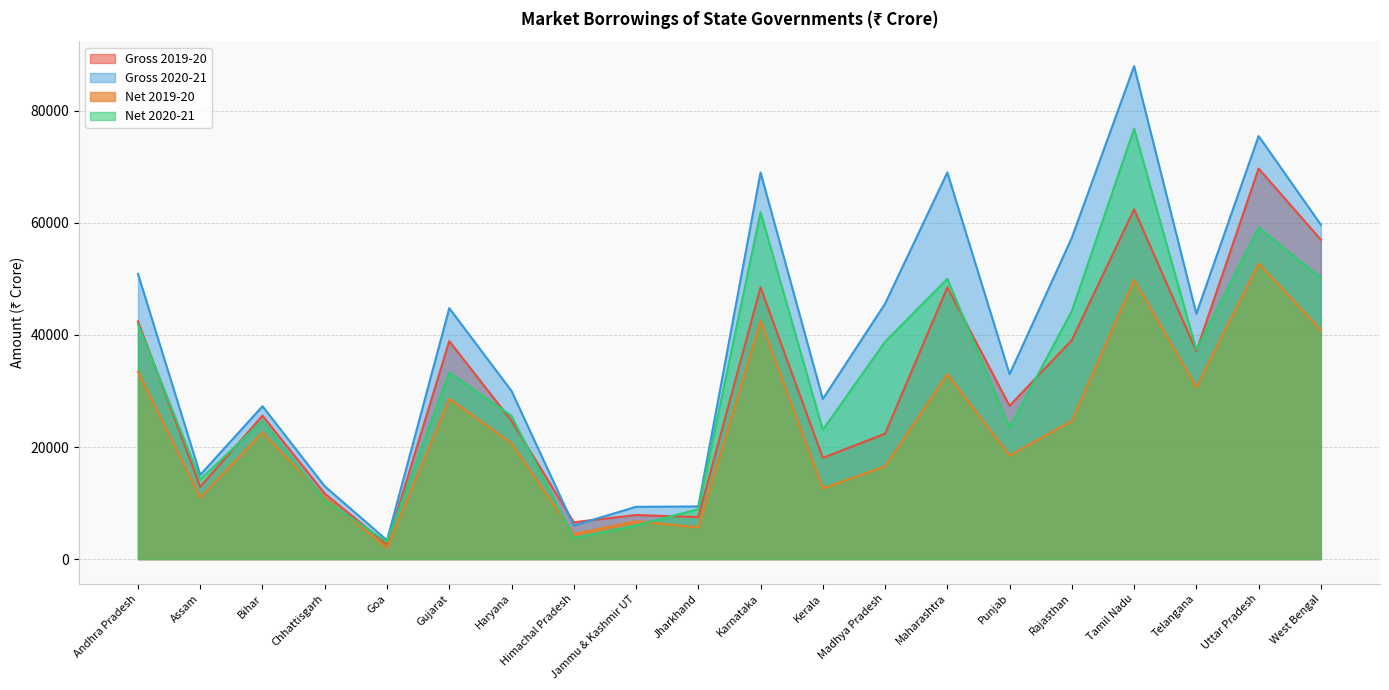

What is the label of the 12th point from the right?

Jammu & Kashmir UT